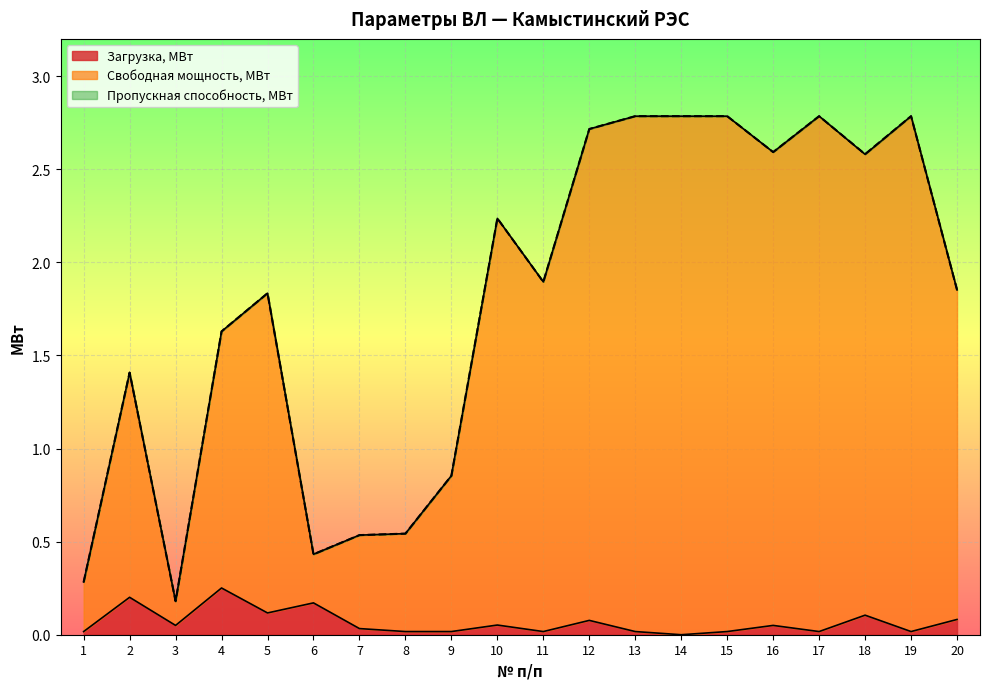

True or false: Свободная мощность, МВт and Номинальная пропускная способность, МВт intersect in this chart.

False